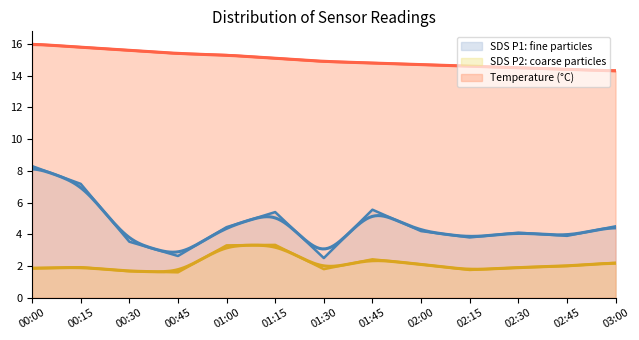

What is the minimum value for Temp?

14.3